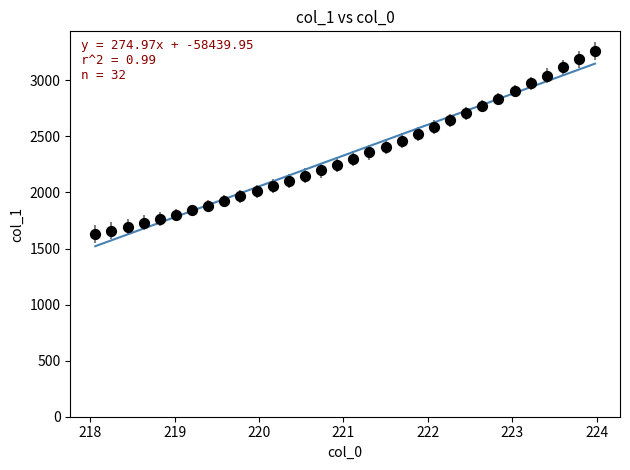

What is the range of Y values (max minus min)?

1635.3